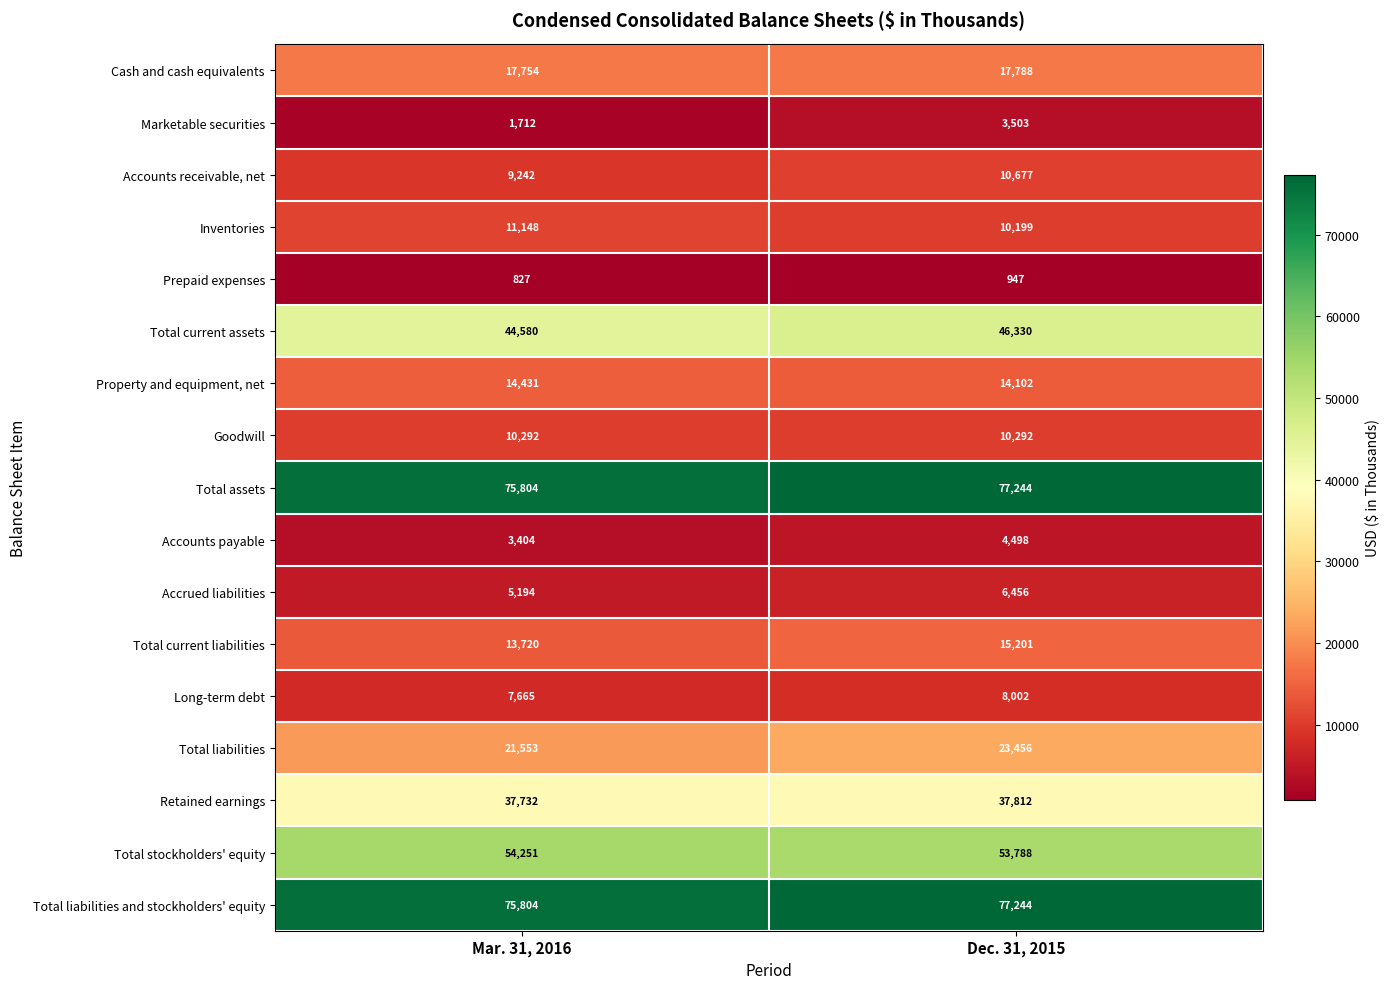

List the labels in order of Inventories value, largest first.

Mar. 31, 2016, Dec. 31, 2015